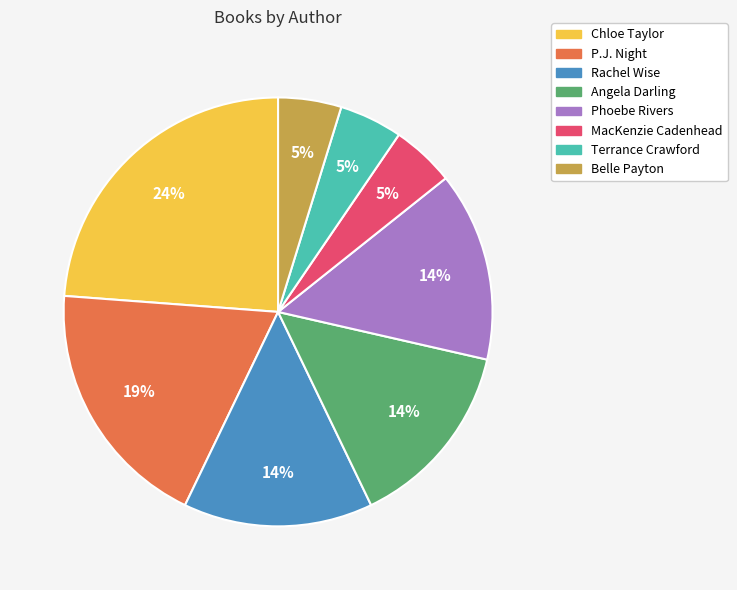

What is the ratio of the value at Belle Payton to the value at MacKenzie Cadenhead?

1.0